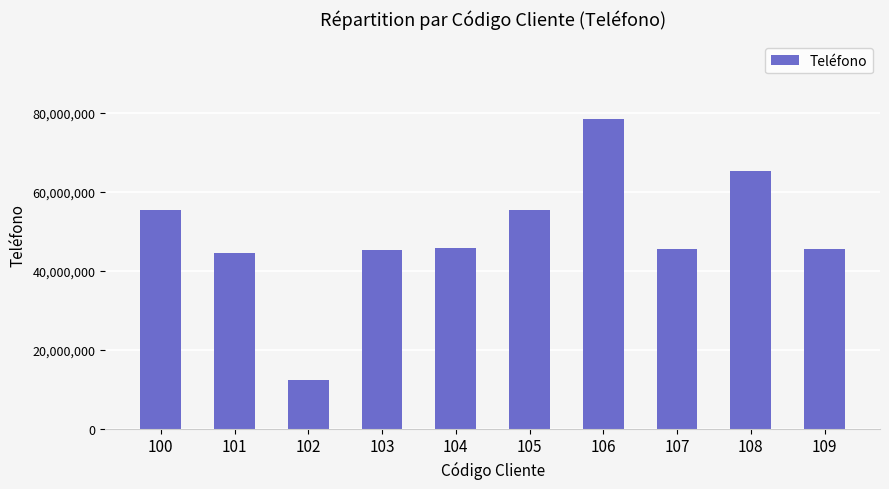

Count the number of data series in this chart.

1